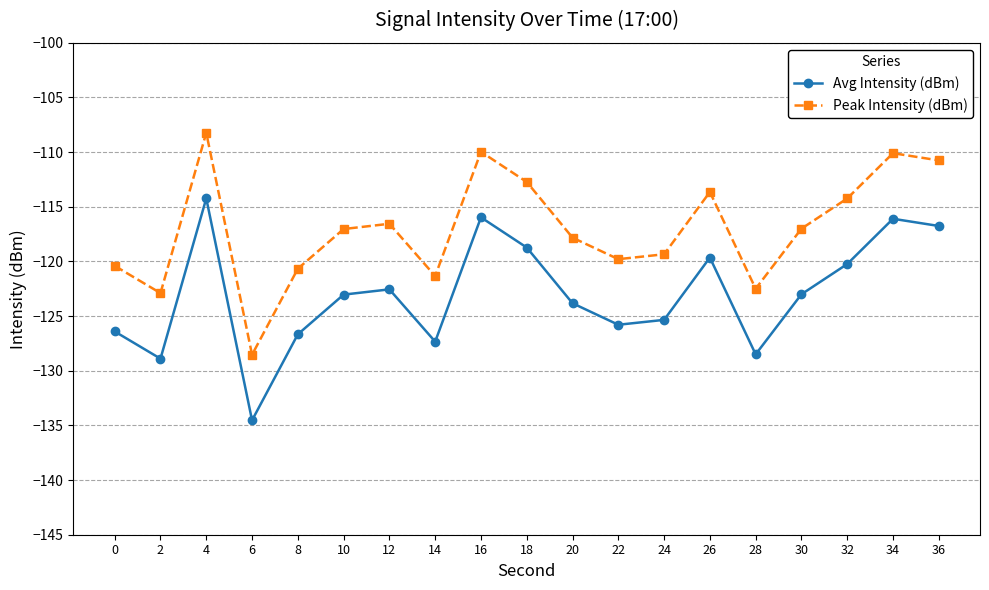

Does the chart have visible grid lines?

Yes